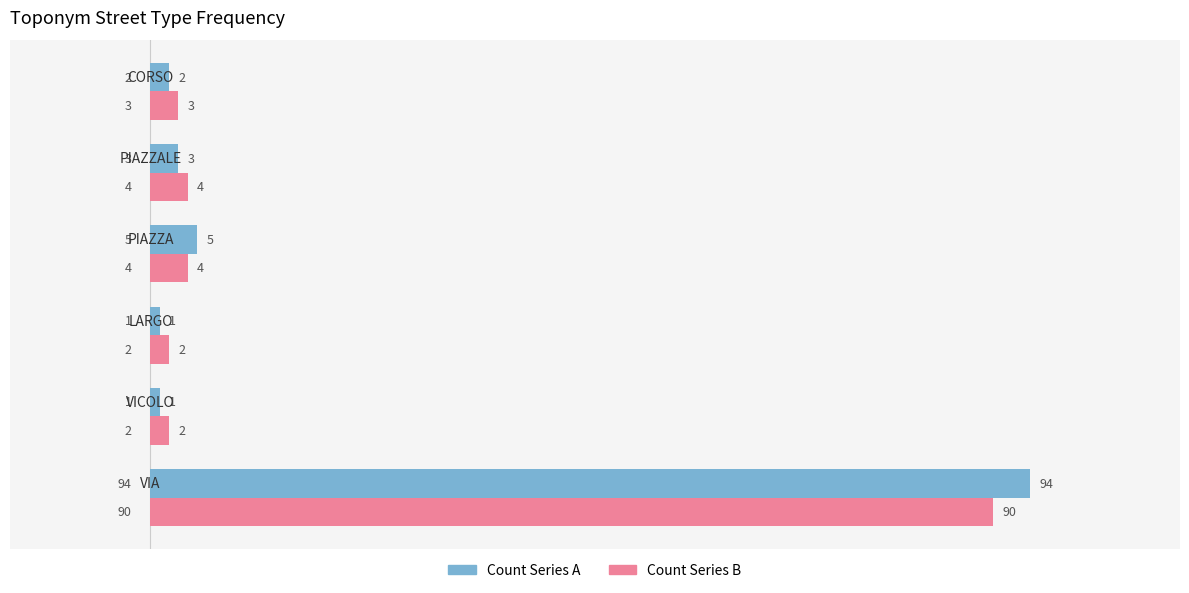

What is the difference between the highest and lowest values at VIA?

4